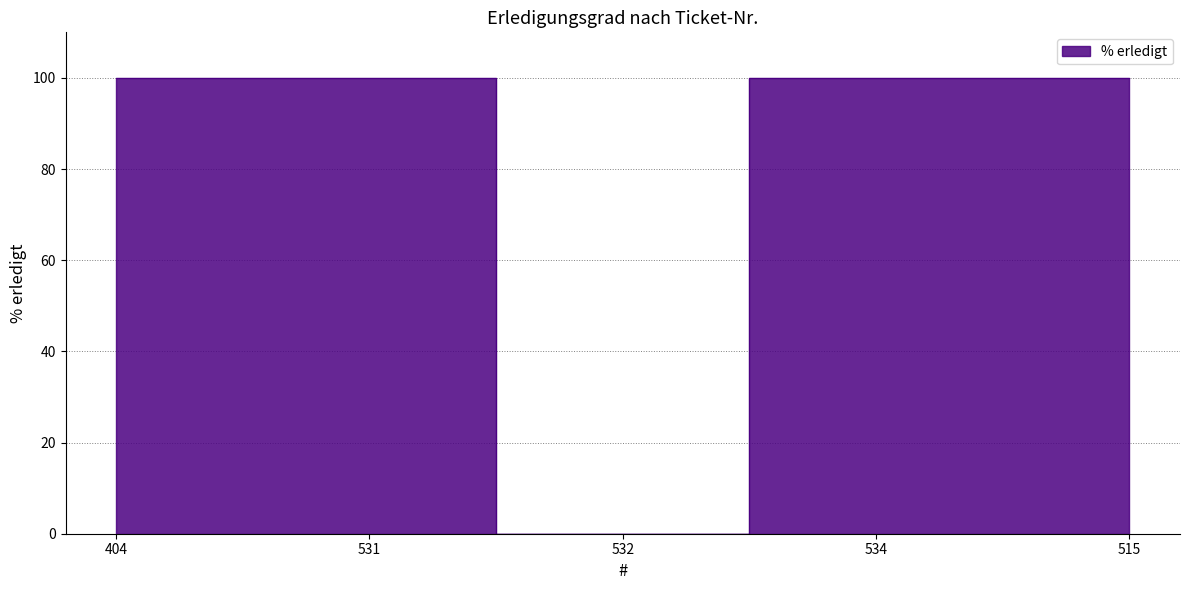

What position from the right is 534?

2